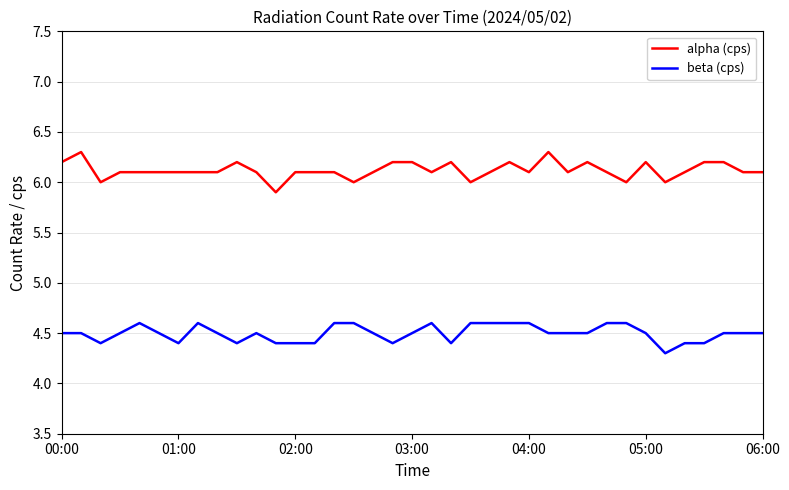

What is the difference between the maximum and minimum values in the beta (cps) series?

0.3